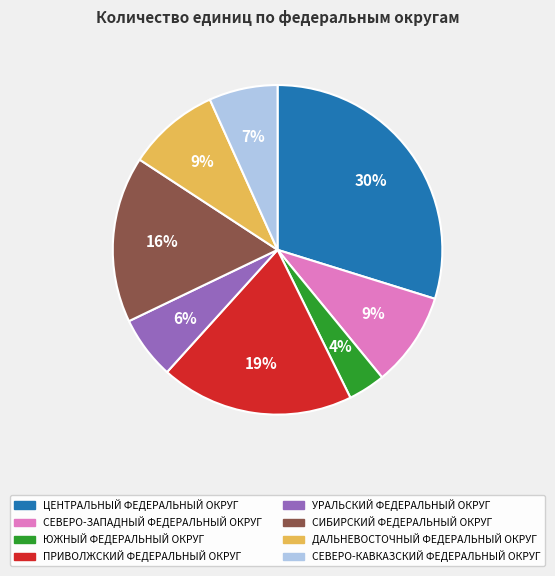

Is there a majority slice in this chart?

No